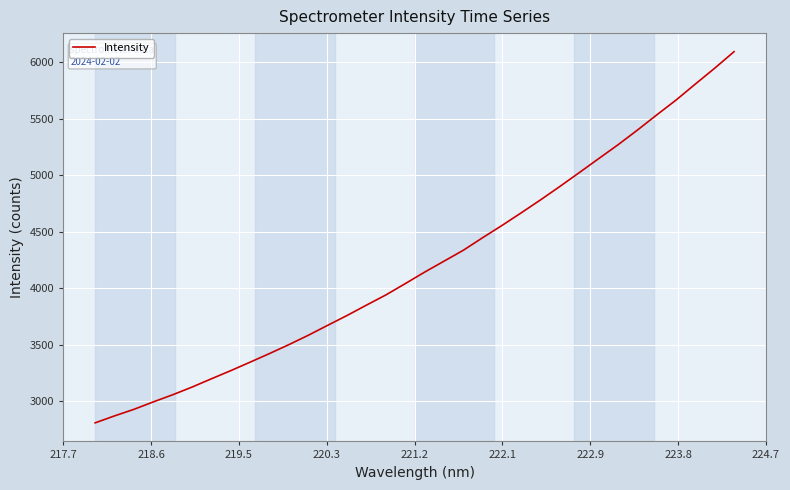

What is the greatest value displayed?

6094.6